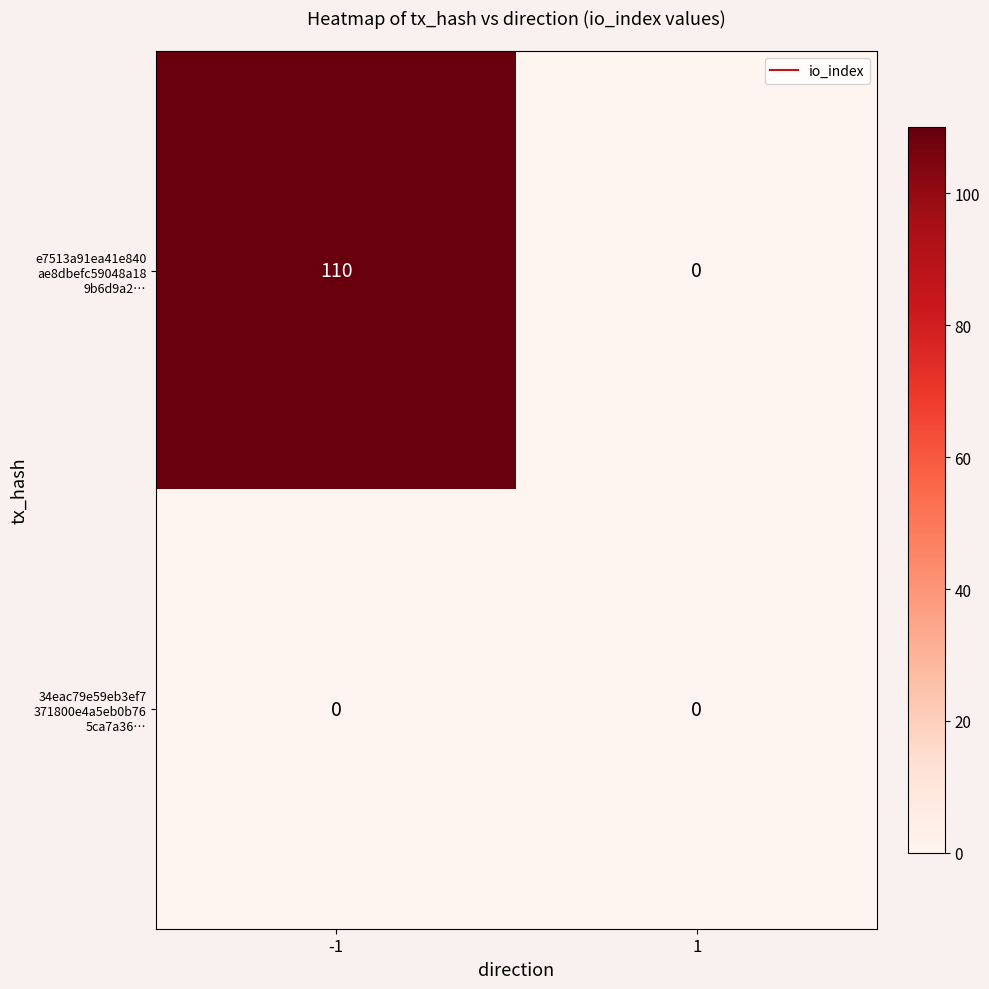

Which category has the highest value across all series?

-1